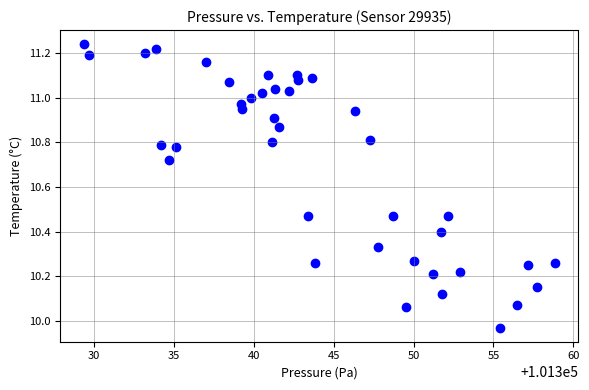

What is the range of X values (max minus min)?

29.5